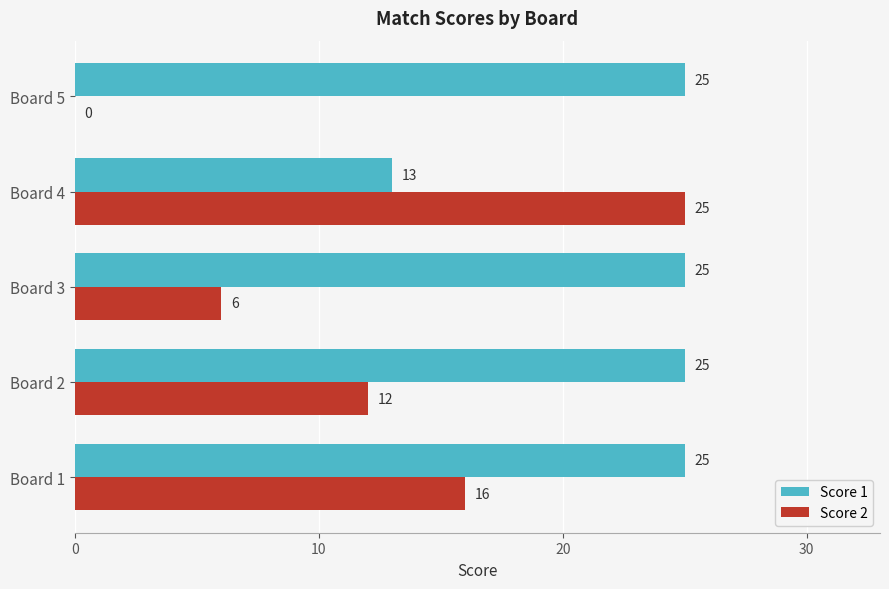

What are all the series names shown in the legend?

Score 1, Score 2